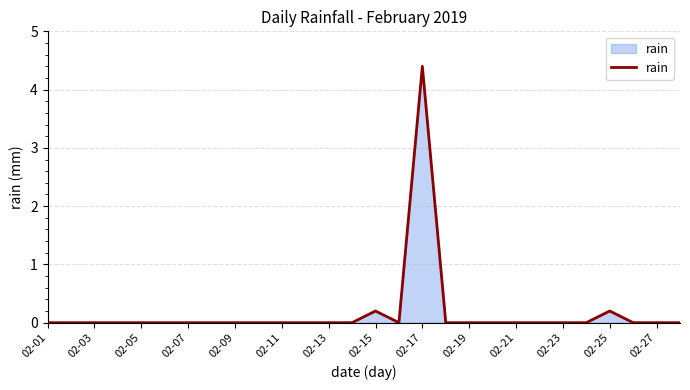

What is the difference between the maximum and minimum values?

4.4